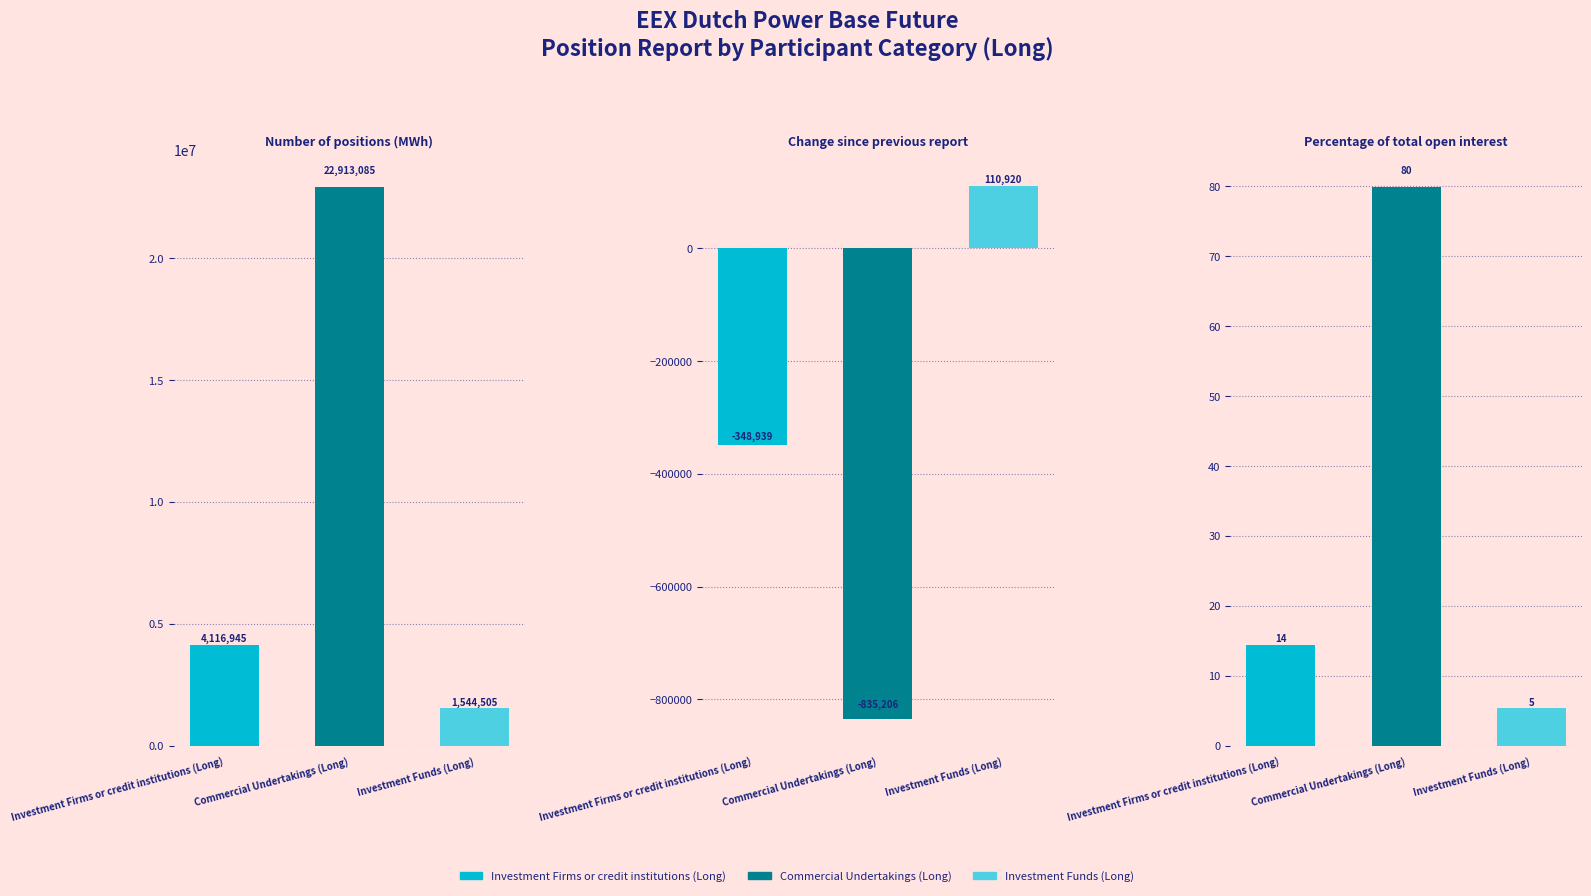

True or false: Investment Funds (Long) has a value of 7.1 at Percentage of total open interest.

False